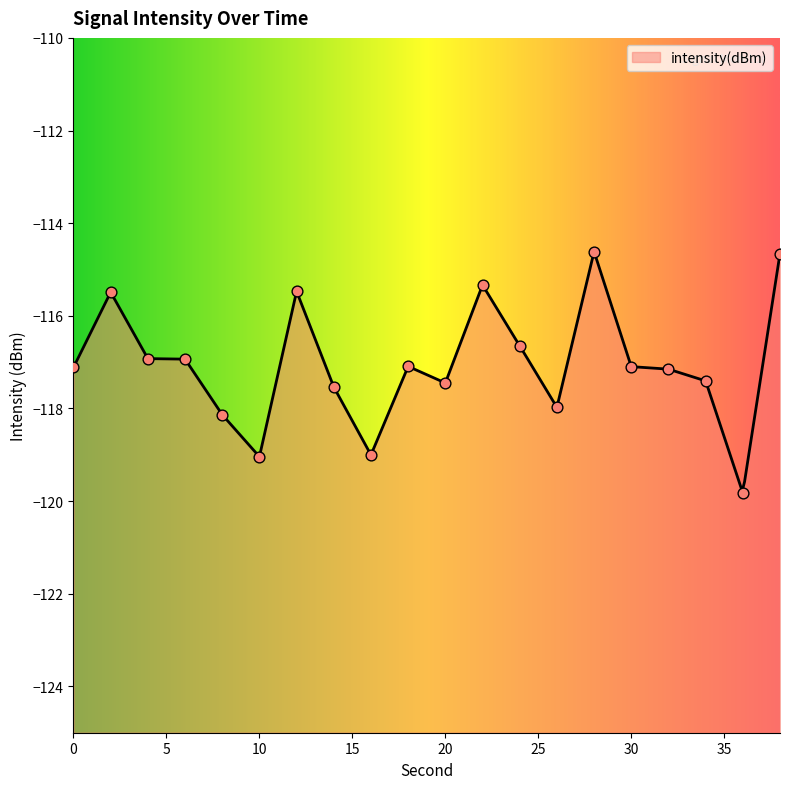

What is the change in value from 0 to 2?

+1.6